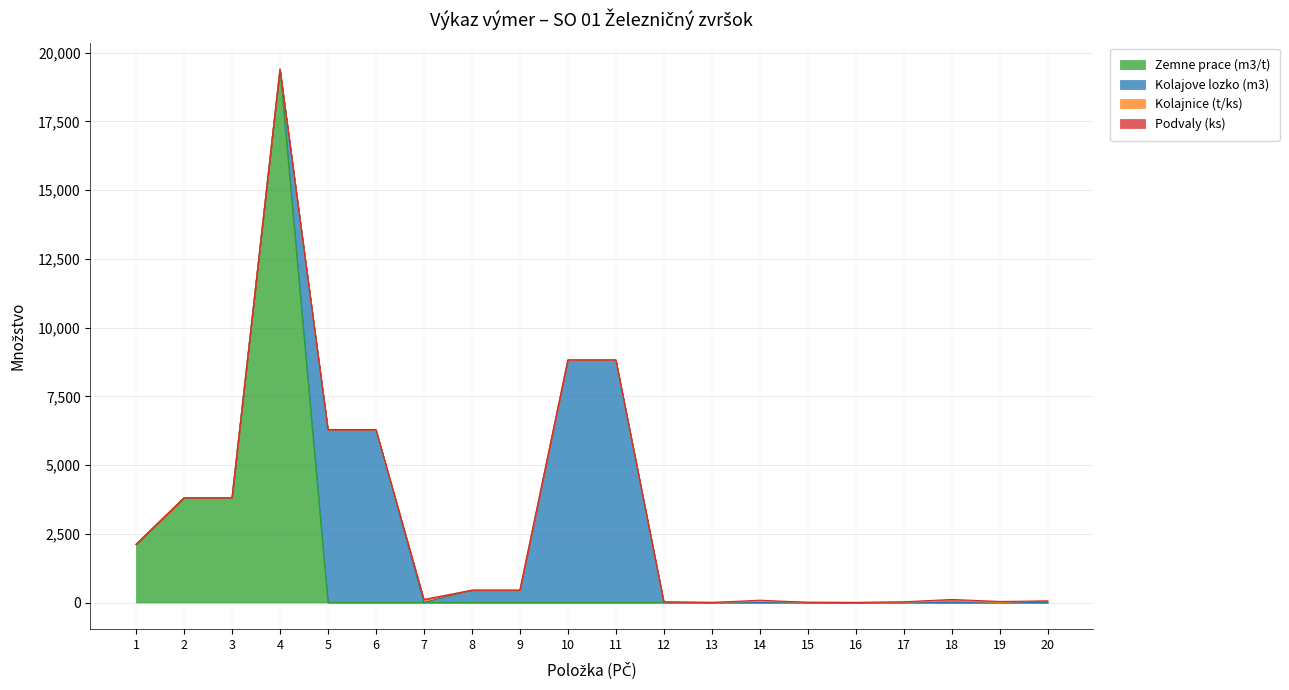

Where is Zemne prace (m3/t) nearest to the value 9700?

2